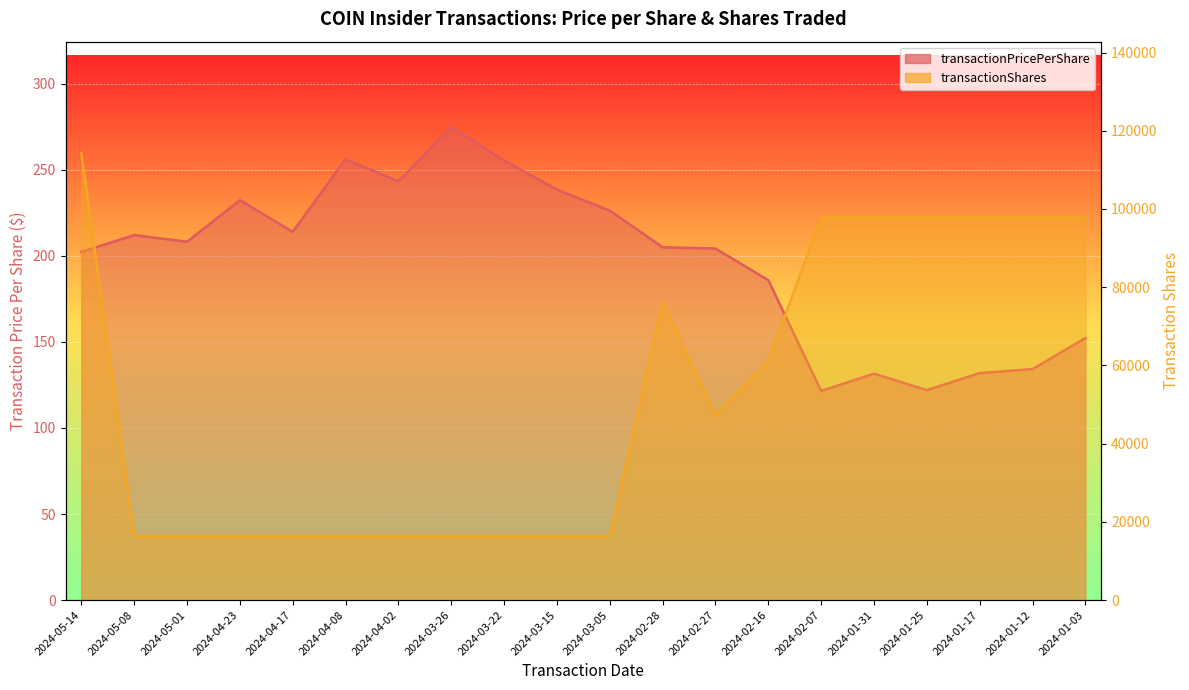

What is the highest value of the transactionPricePerShare series?

275.0